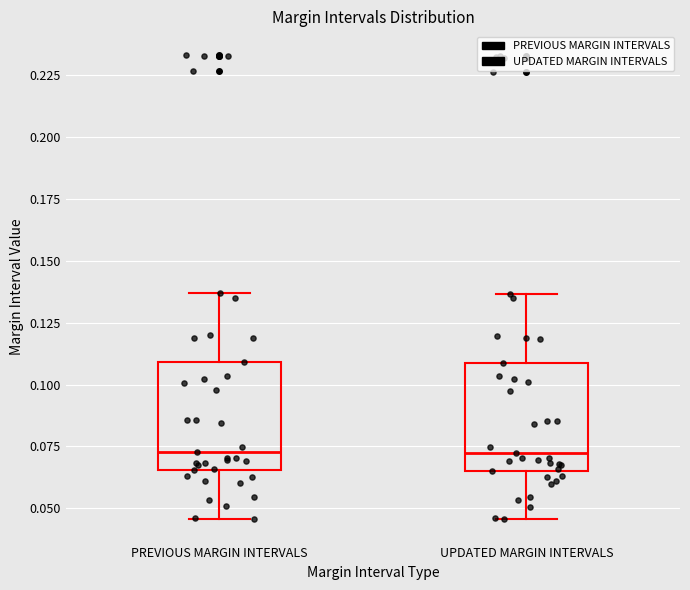

Where is the lower edge of the box for UPDATED MARGIN INTERVALS on the y-axis? The values are not printed on the chart, so give them approximately, as read against the axis.

0.065